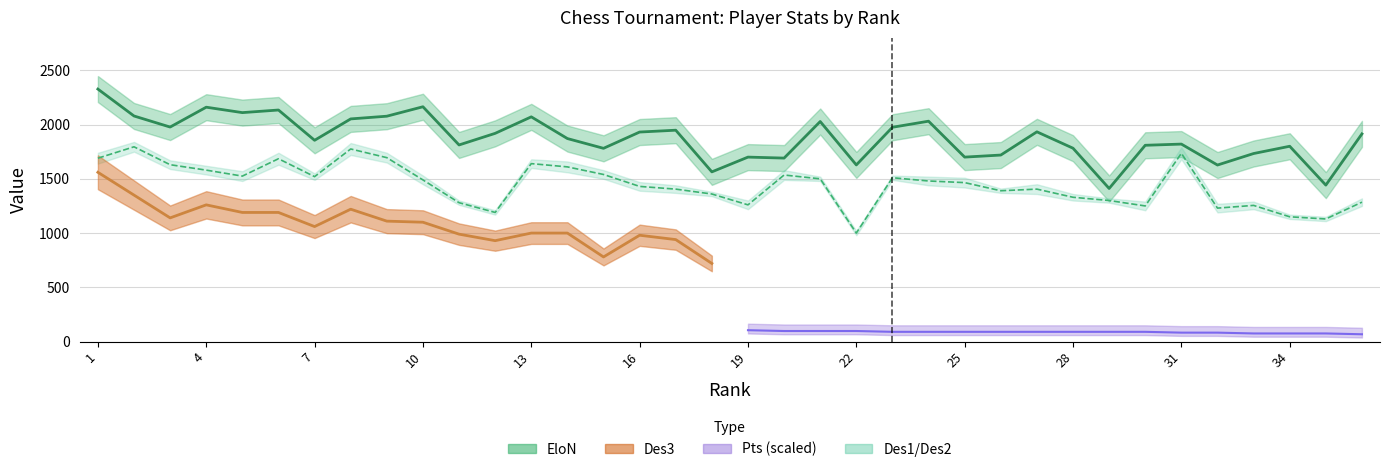

Which series changed the most between 4 and 31?

EloN